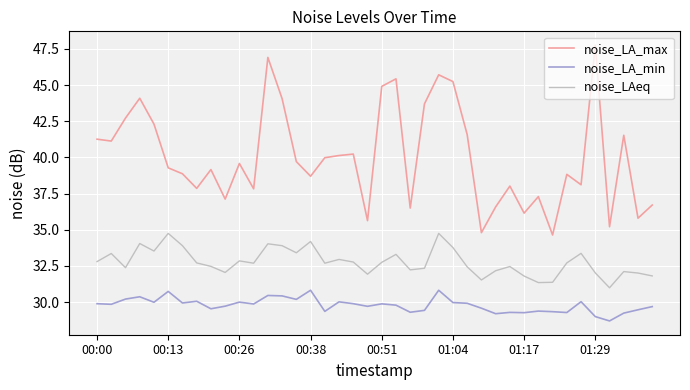

What is the minimum value for noise_LA_min?

28.7